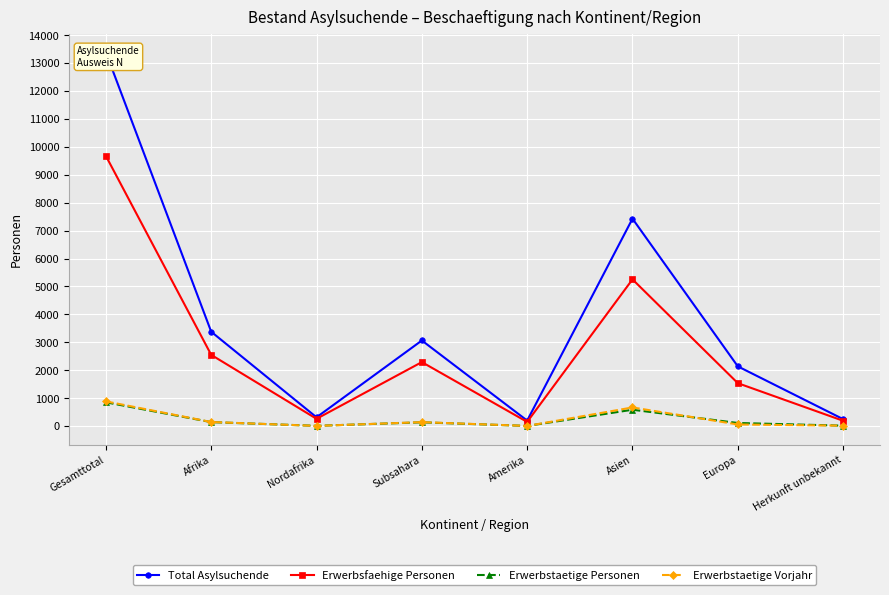

Which series has the largest range (max minus min)?

Total Asylsuchende